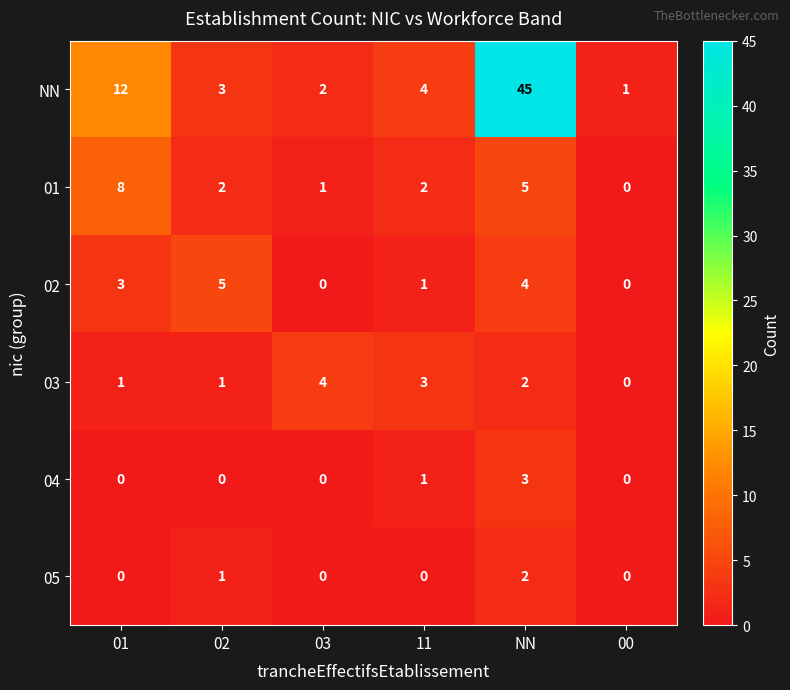

Which series has the largest total across all categories?

NN